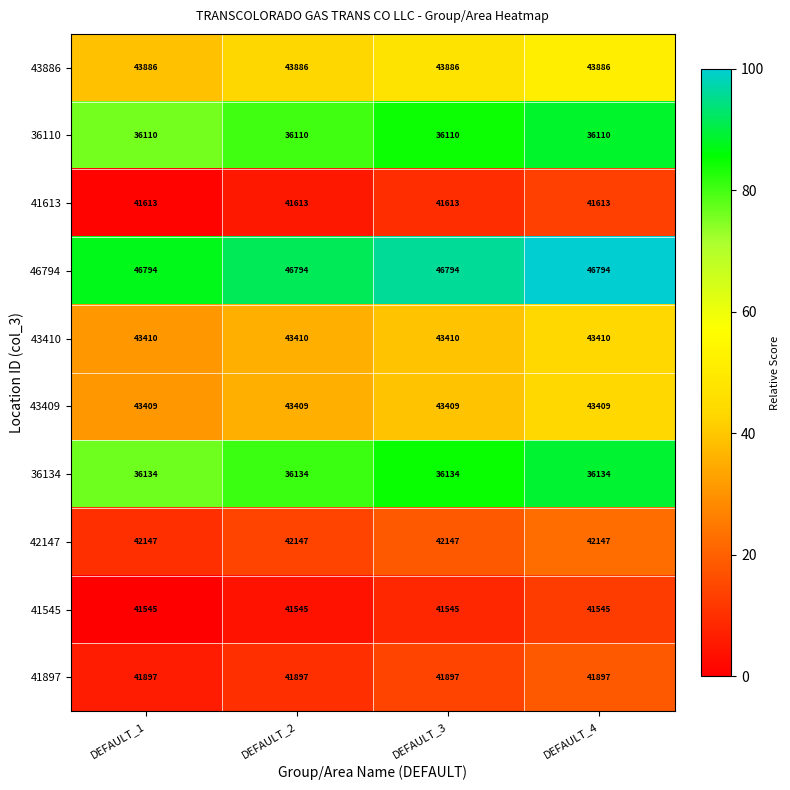

What is the approximate value of 42147 at DEFAULT_3?

42147